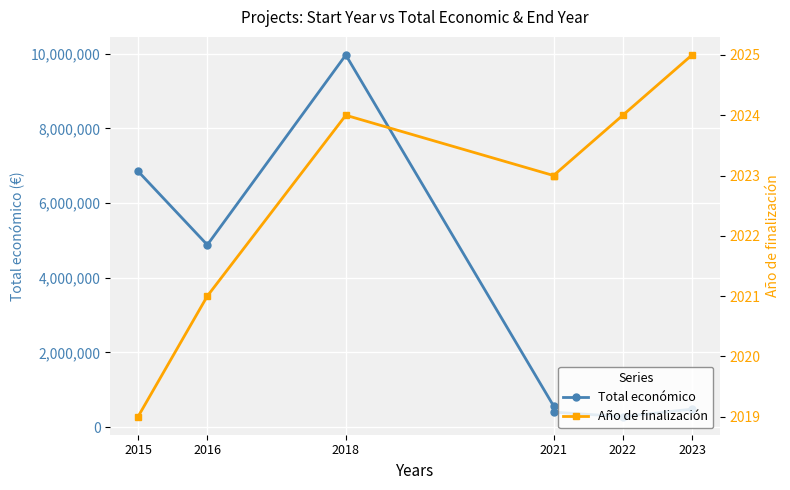

True or false: Total económico has more than 1 interior local peaks.

False